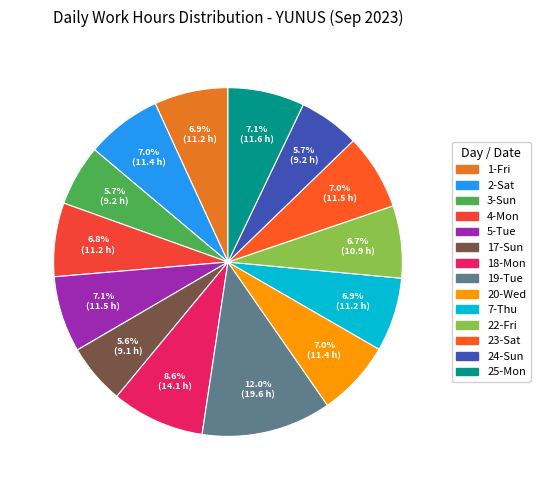

Count the number of slices in the pie.

14